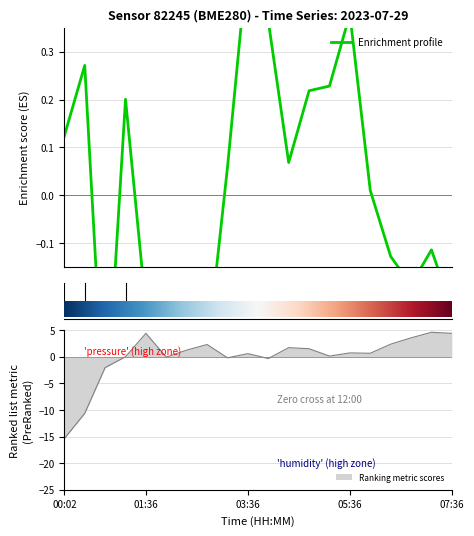

What is the label of the 2nd point from the right?

07:12